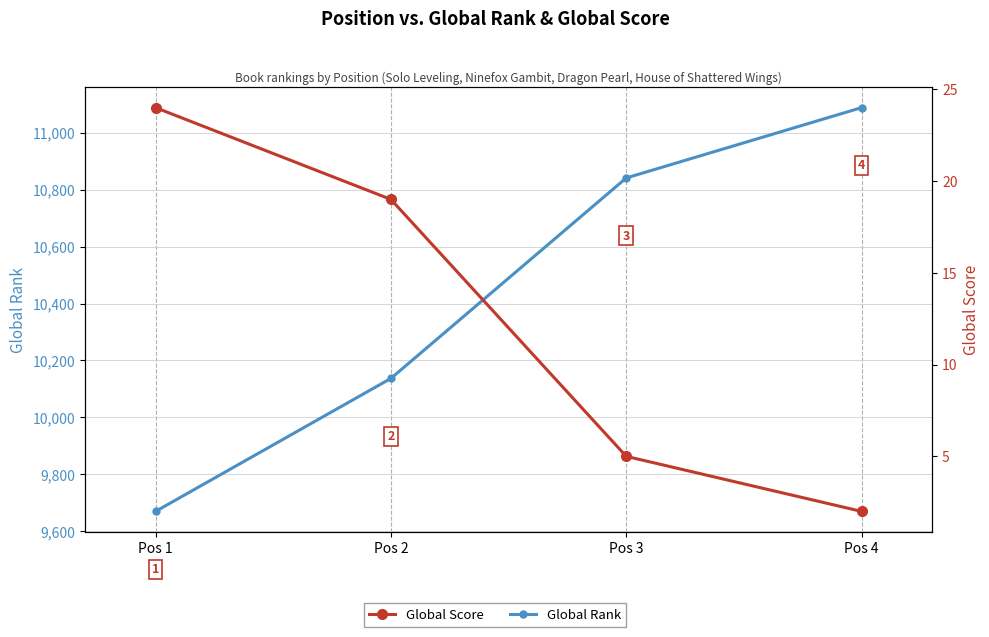

How many values in the Global Rank series exceed 10841?

1